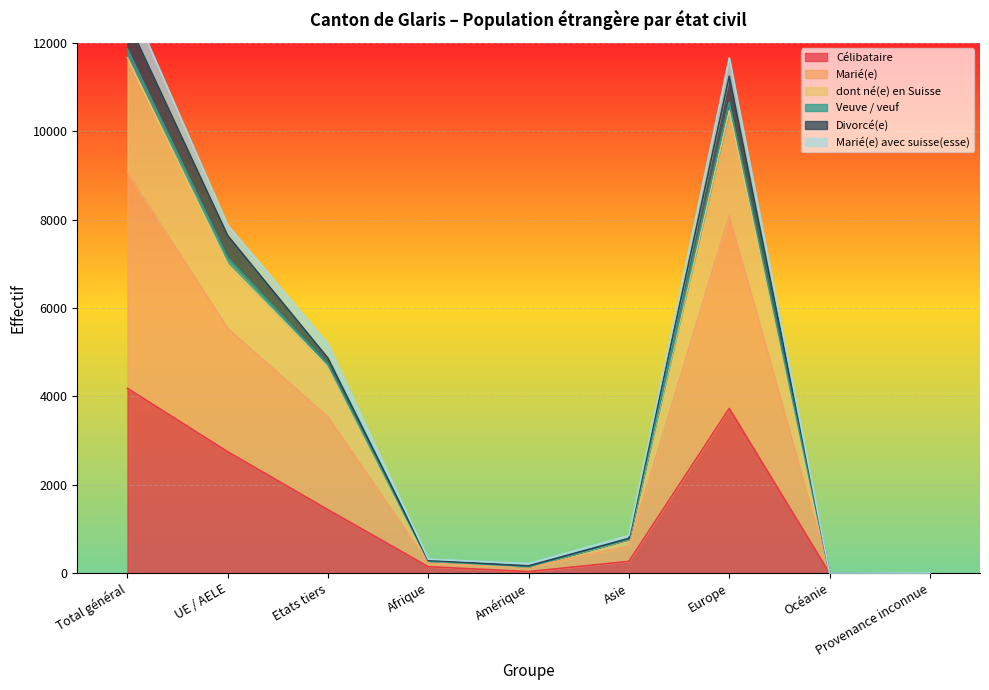

True or false: dont né(e) en Suisse has more than 0 interior local peaks.

True